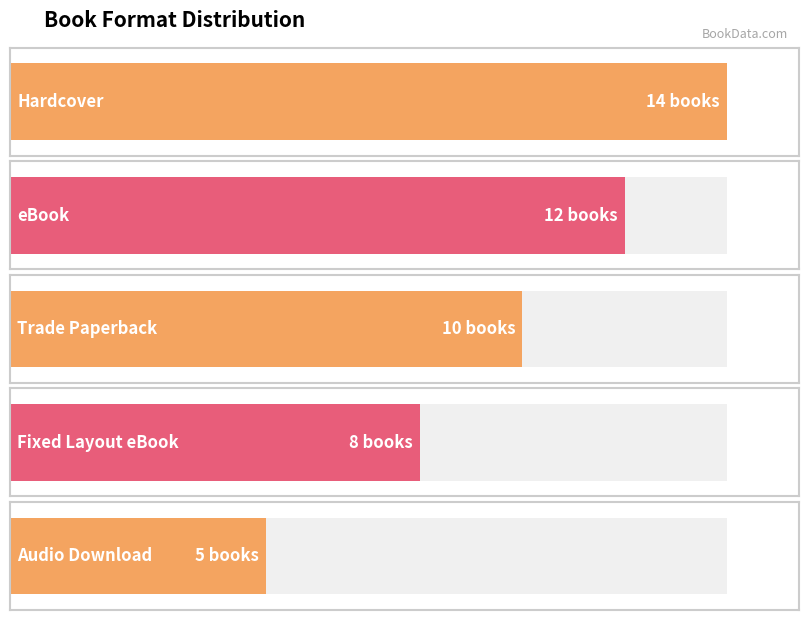

What position from the left is eBook?

2